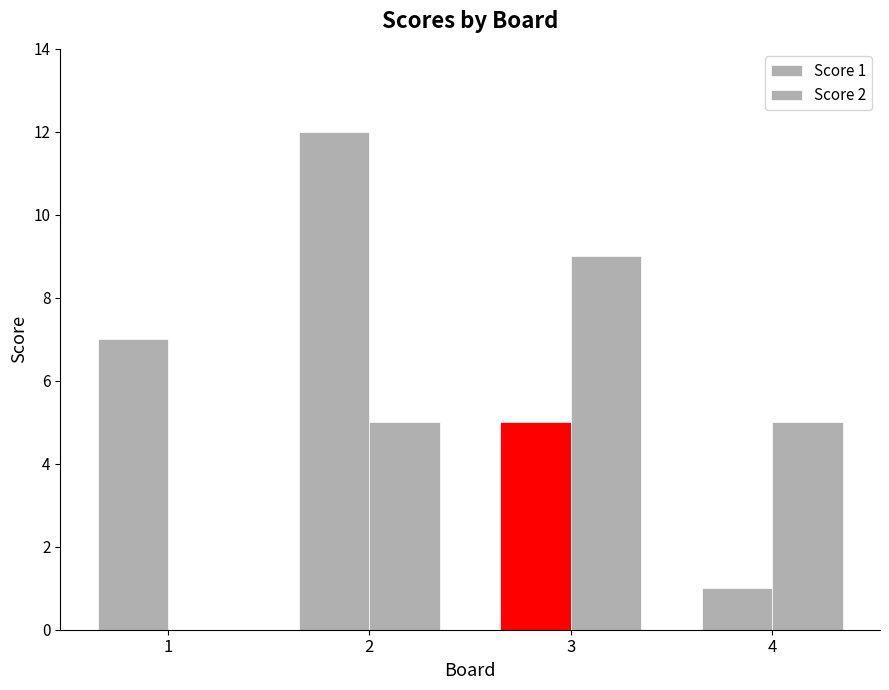

How many groups of bars are there?

4